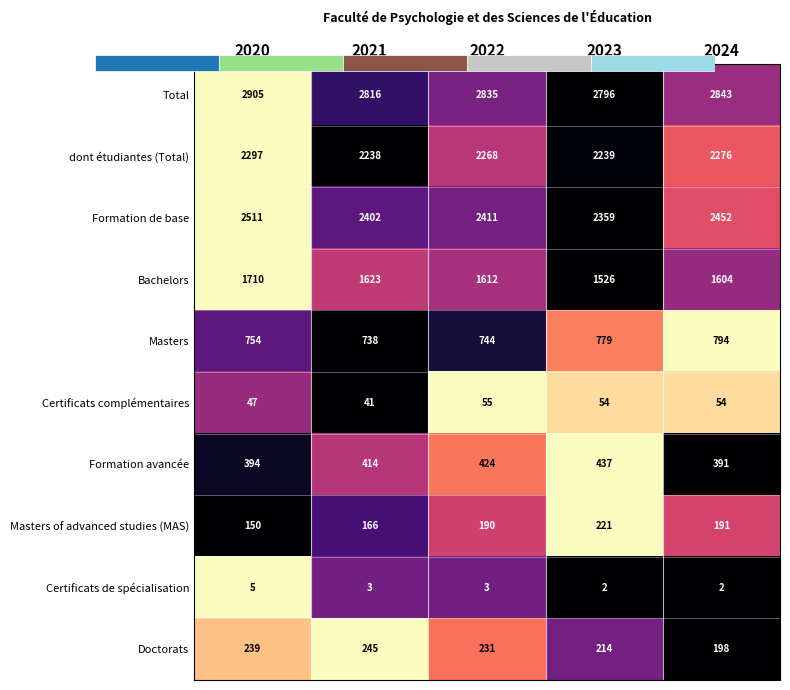

At which label does Masters reach its minimum?

2021